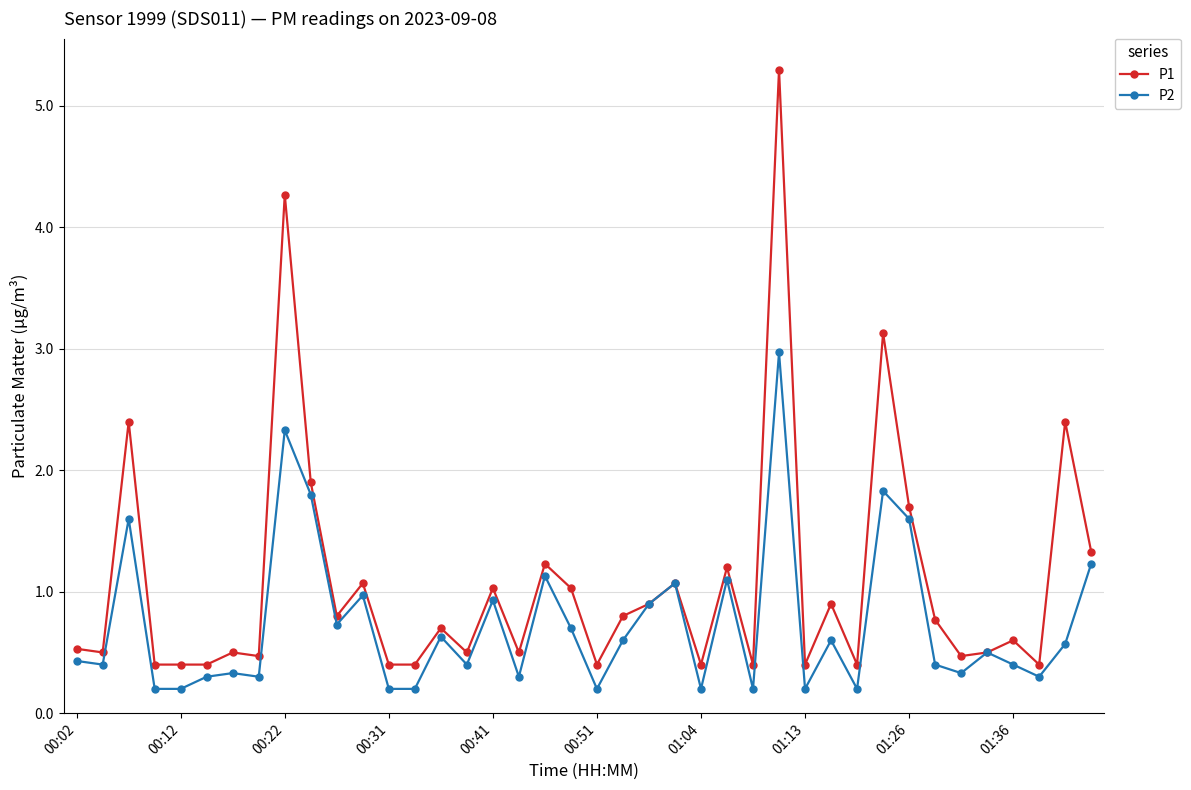

What is the highest value of the P1 series?

5.3